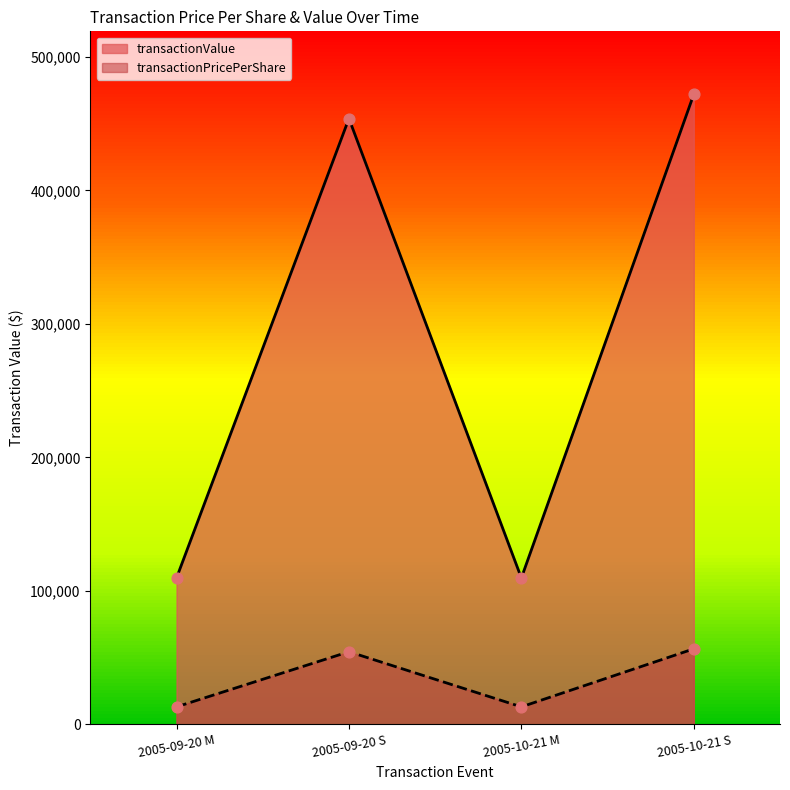

Which series has the widest spread of Y values?

transactionValue